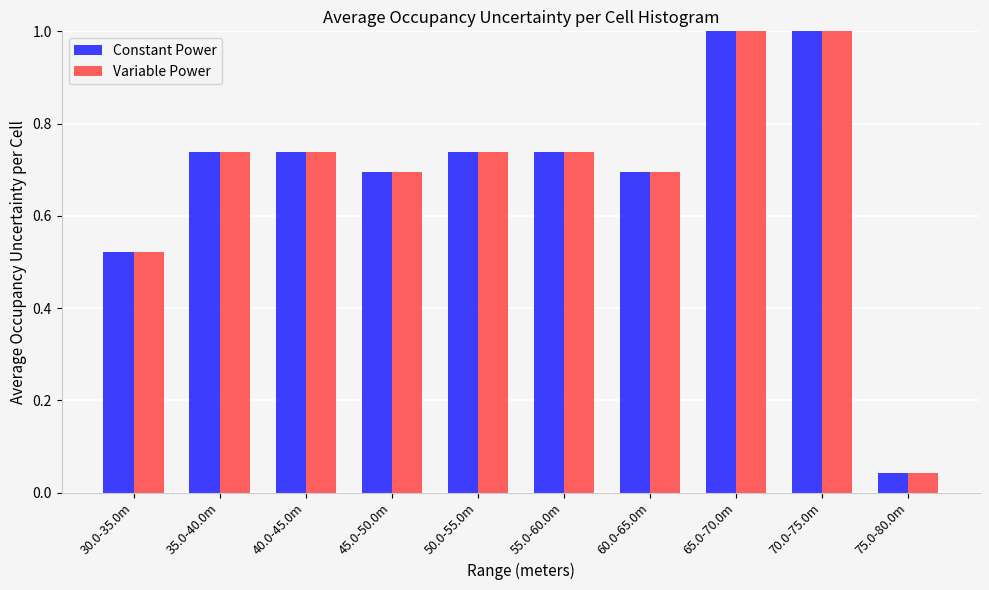

Is the value of Constant Power at 45.0-50.0m greater than the value of Variable Power at 55.0-60.0m?

No